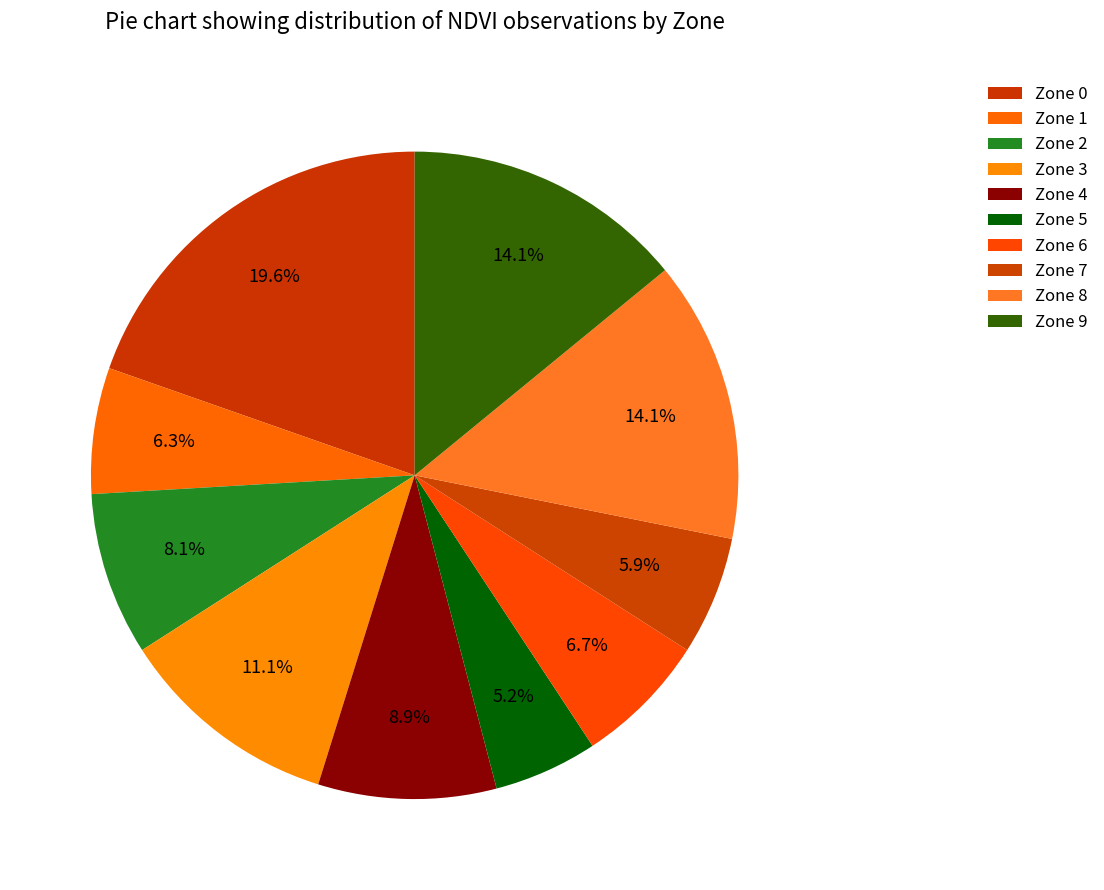

Between Zone 4 and Zone 5, which is larger?

Zone 4